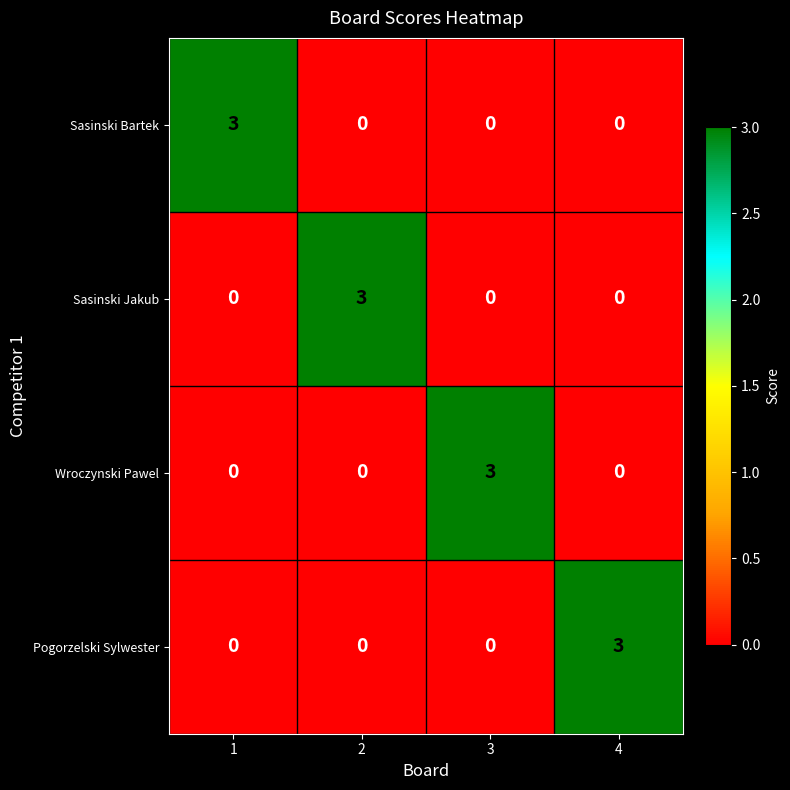

Reading left to right, list all the values displayed in this chart.

Sasinski Bartek: 1=3	2=0	3=0	4=0
Sasinski Jakub: 1=0	2=3	3=0	4=0
Wroczynski Pawel: 1=0	2=0	3=3	4=0
Pogorzelski Sylwester: 1=0	2=0	3=0	4=3